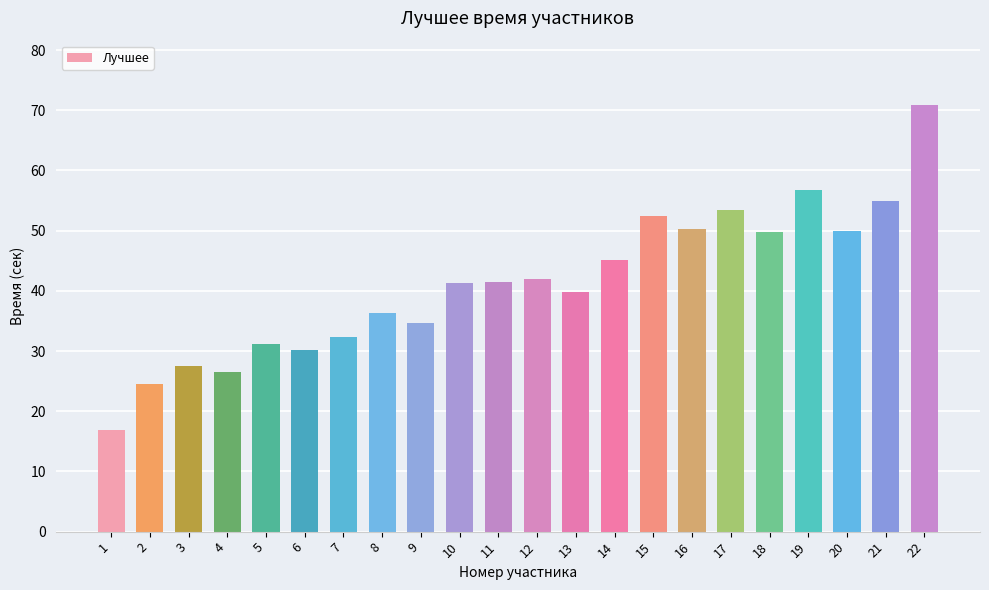

Which label corresponds to the largest value in the chart?

22